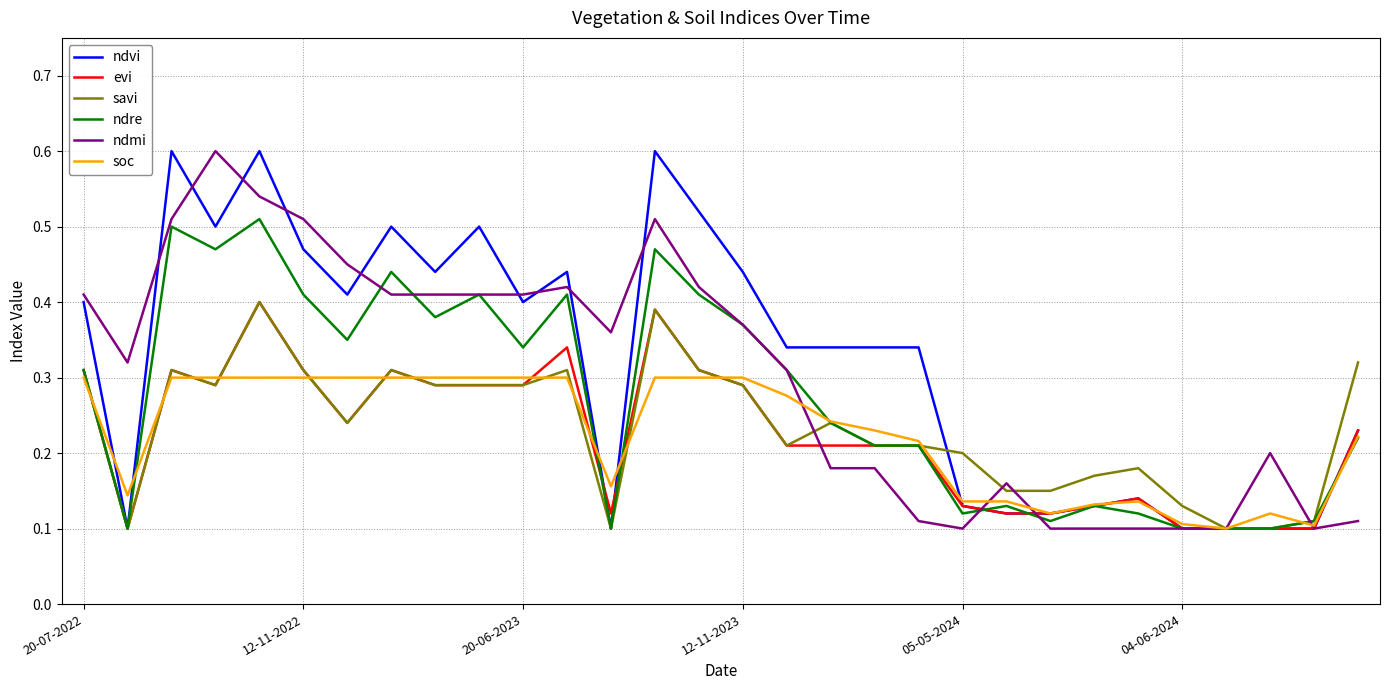

What is the maximum value shown in the chart?

0.6